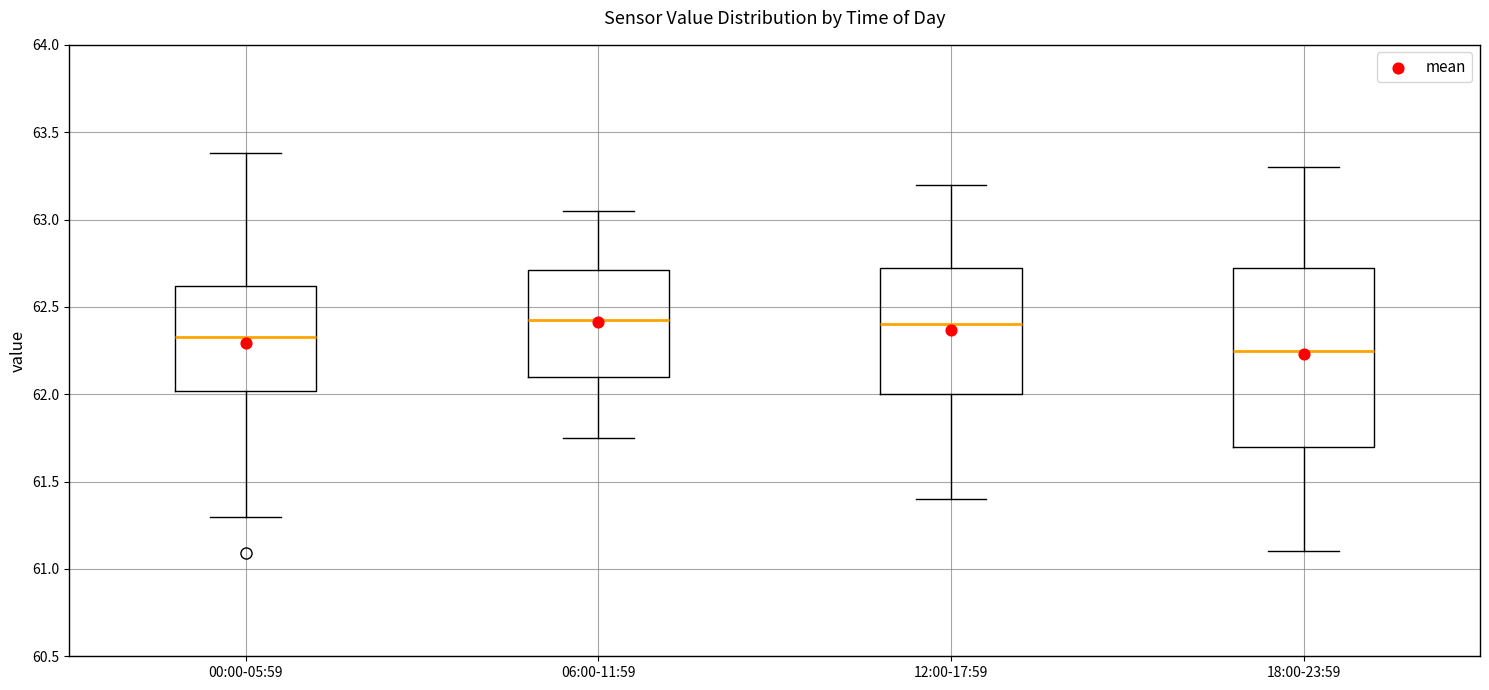

Reading left to right, read every box against the y-axis: the position of its median line, the range the box covers, and the ends of its whiskers. The values are not printed on the chart, so give them approximately, as read against the axis.

00:00-05:59: median 62.35, box 62.00 to 62.60, whiskers 61.30 to 63.40
06:00-11:59: median 62.45, box 62.10 to 62.70, whiskers 61.75 to 63.05
12:00-17:59: median 62.40, box 62.00 to 62.75, whiskers 61.40 to 63.20
18:00-23:59: median 62.25, box 61.70 to 62.75, whiskers 61.10 to 63.30